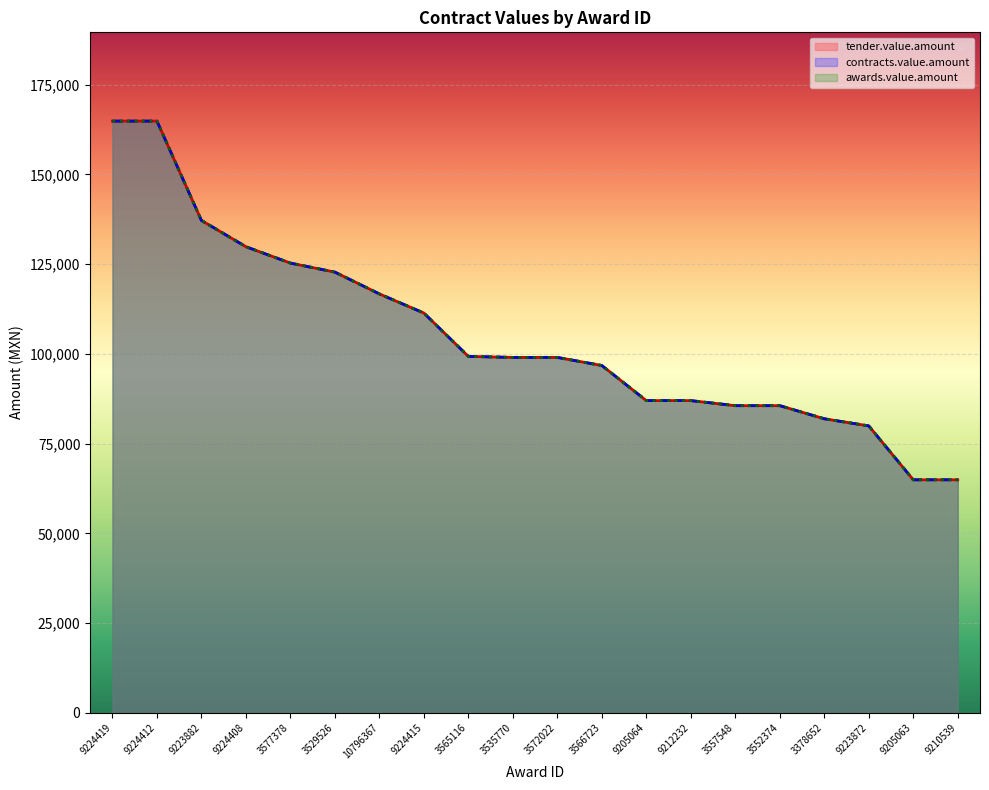

Which series has the largest total across all categories?

tender.value.amount